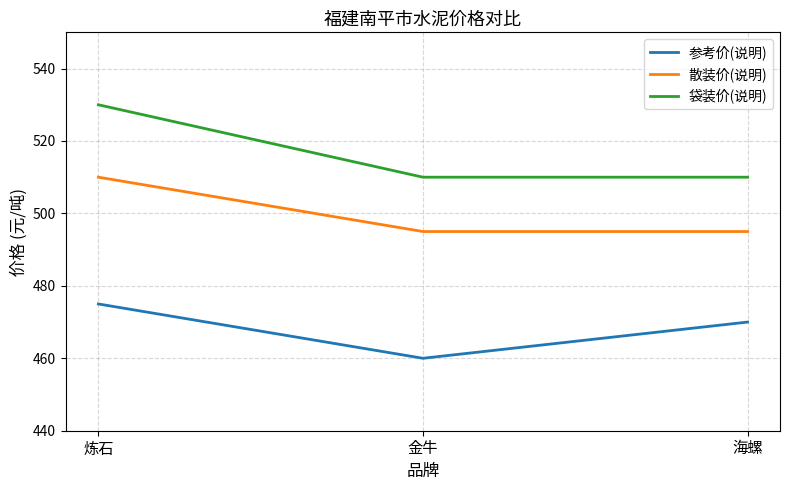

What is the lowest value of the 袋装价(说明) series?

510